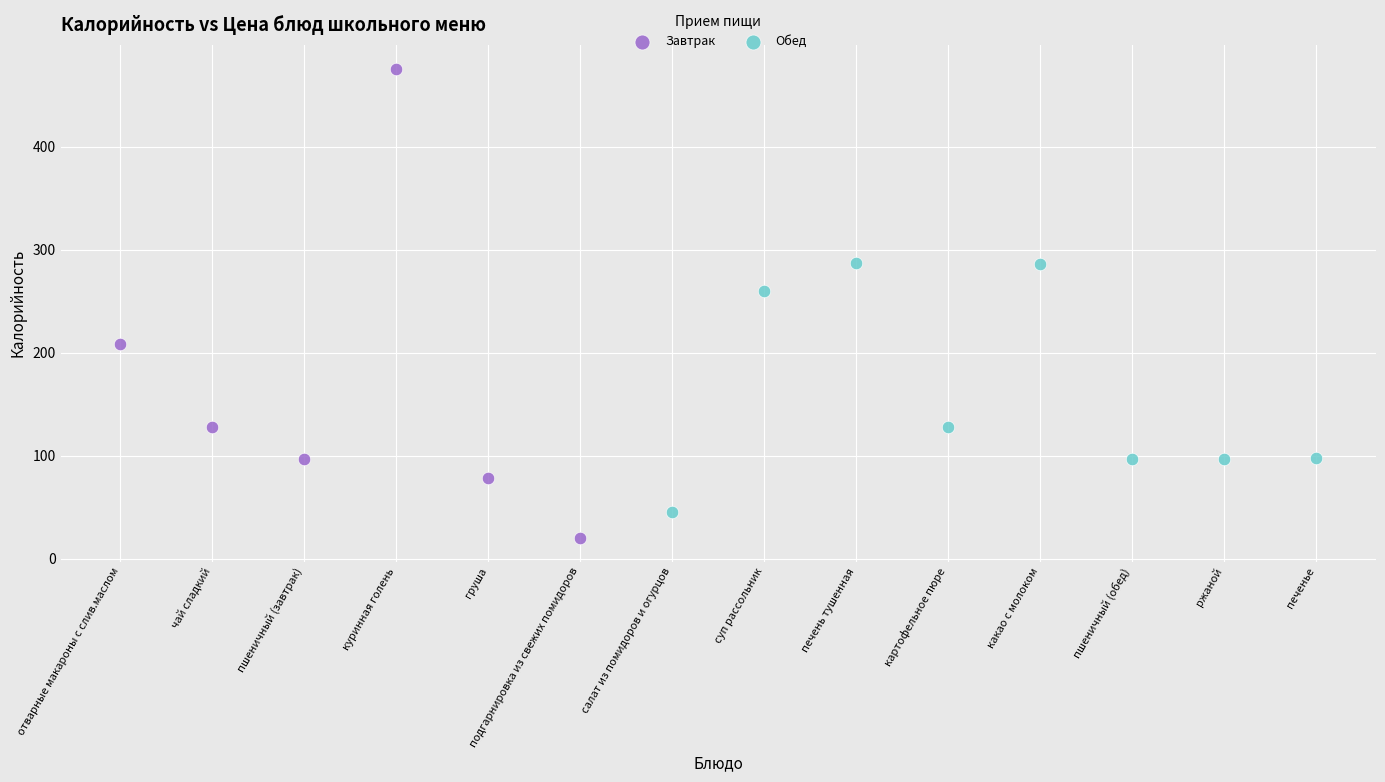

Which series has the widest spread of Y values?

Завтрак